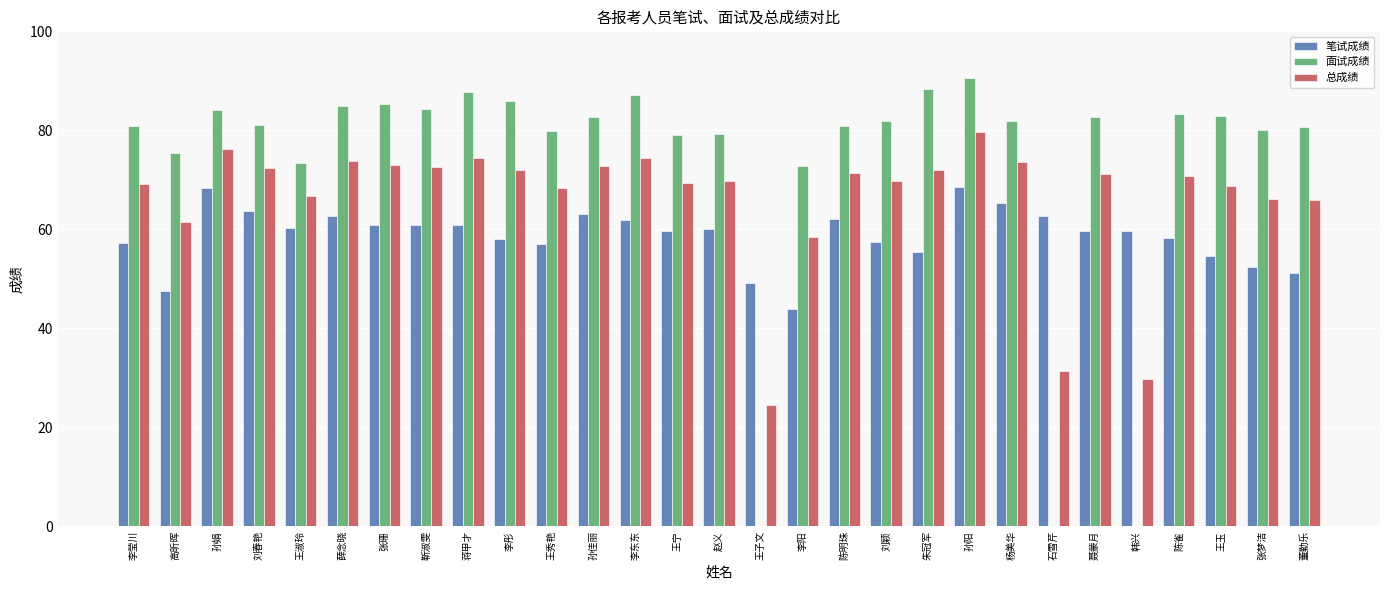

What is the maximum value for 面试成绩?

90.6